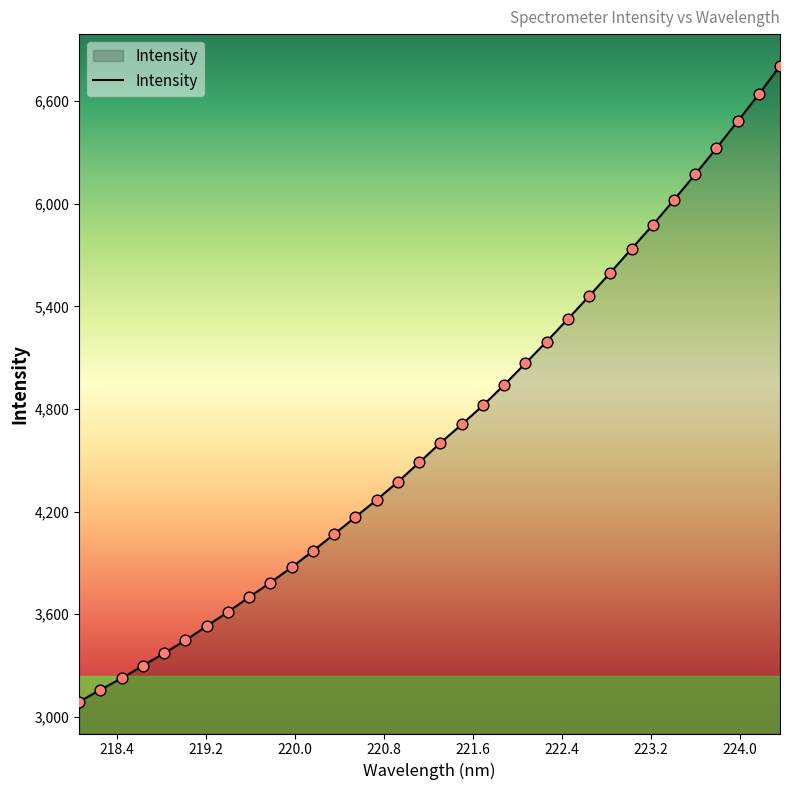

What is the minimum value shown in the chart?

3088.2